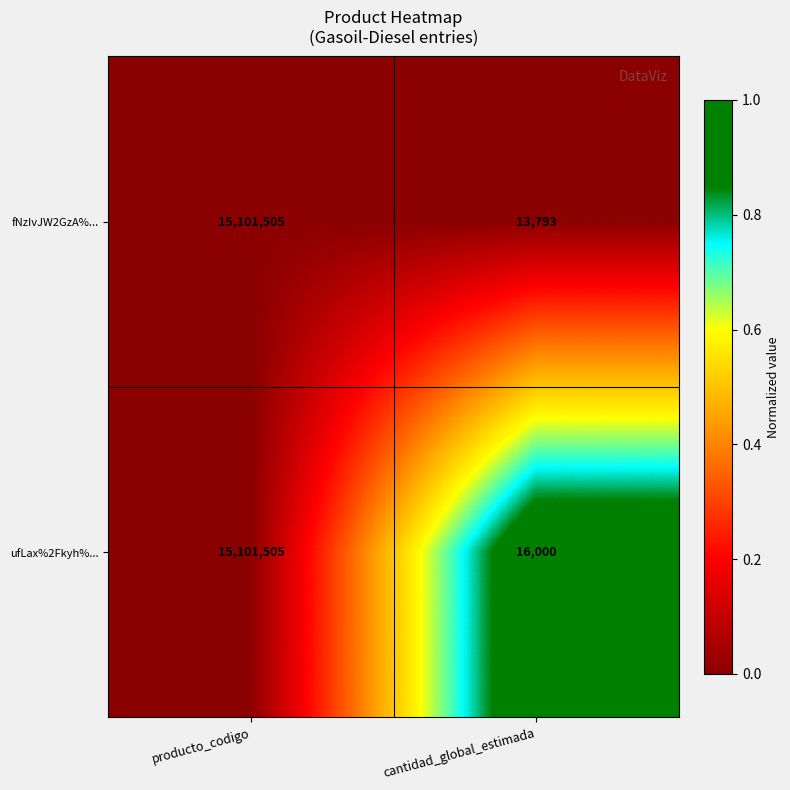

At which category does the chart reach its minimum across all series?

cantidad_global_estimada